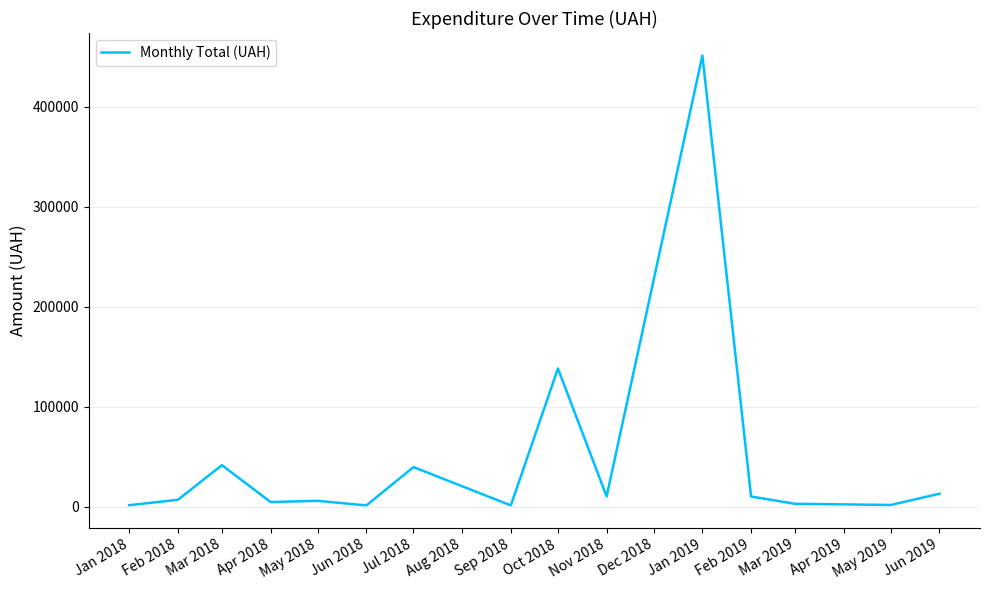

Where is the data nearest to the value 226263?

Oct 2018